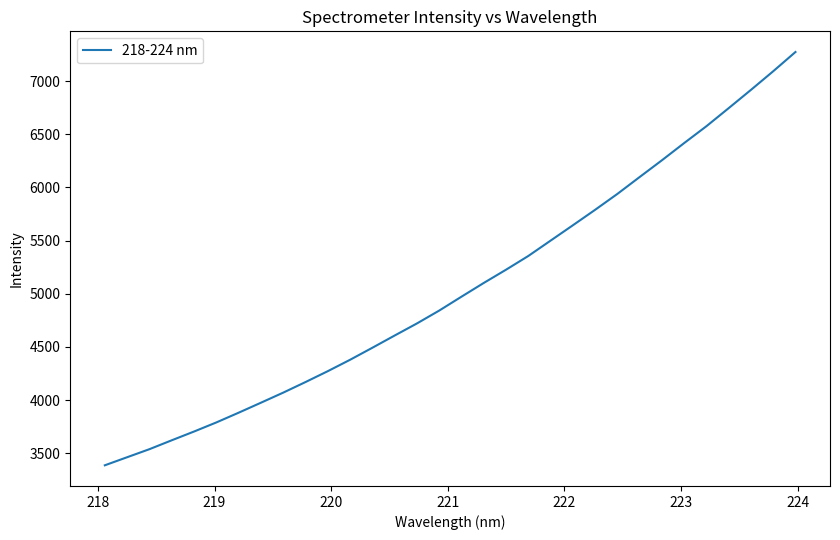

What is the difference between the maximum and minimum values?

3888.5